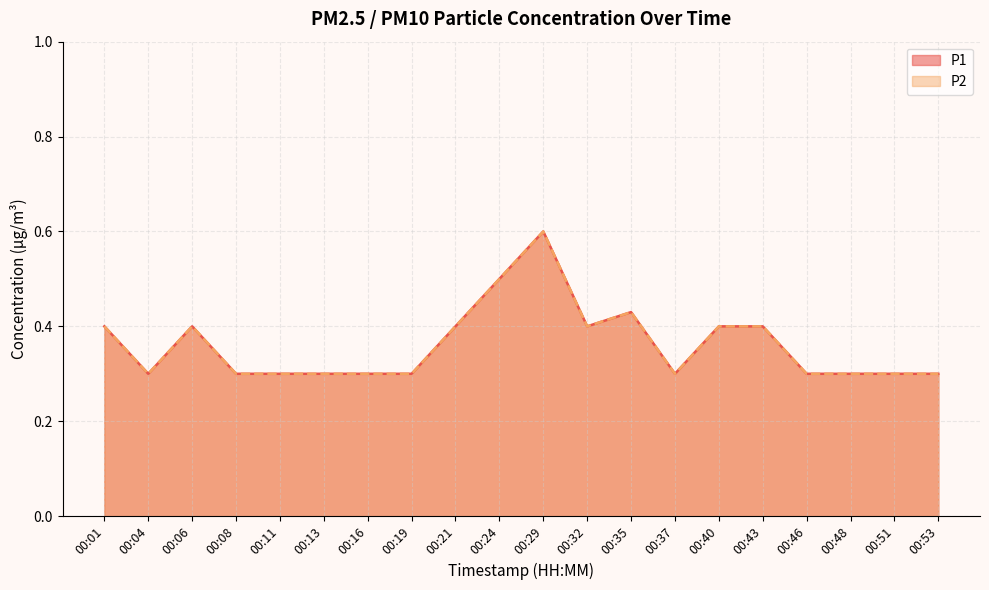

Reading left to right, extract all data points from this chart.

P1: 00:01=0.4	00:04=0.3	00:06=0.4	00:08=0.3	00:11=0.3	00:13=0.3	00:16=0.3	00:19=0.3	00:21=0.4	00:24=0.5	00:29=0.6	00:32=0.4	00:35=0.4	00:37=0.3	00:40=0.4	00:43=0.4	00:46=0.3	00:48=0.3	00:51=0.3	00:53=0.3
P2: 00:01=0.4	00:04=0.3	00:06=0.4	00:08=0.3	00:11=0.3	00:13=0.3	00:16=0.3	00:19=0.3	00:21=0.4	00:24=0.5	00:29=0.6	00:32=0.4	00:35=0.4	00:37=0.3	00:40=0.4	00:43=0.4	00:46=0.3	00:48=0.3	00:51=0.3	00:53=0.3